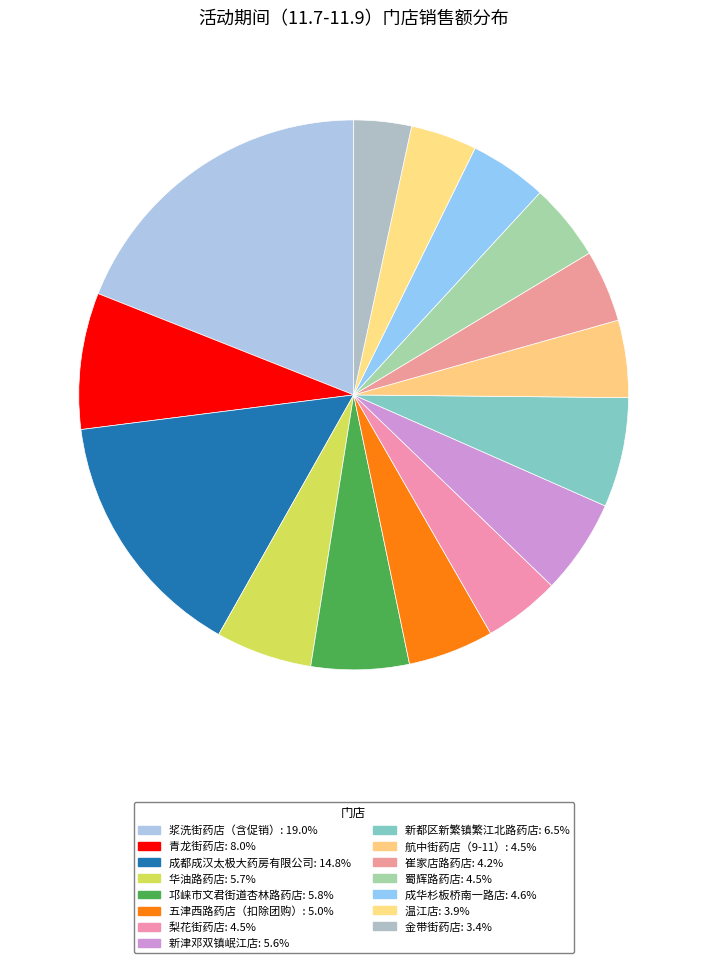

What percentage do 梨花街药店 and 成都成汉太极大药房有限公司 together represent?

19.3%